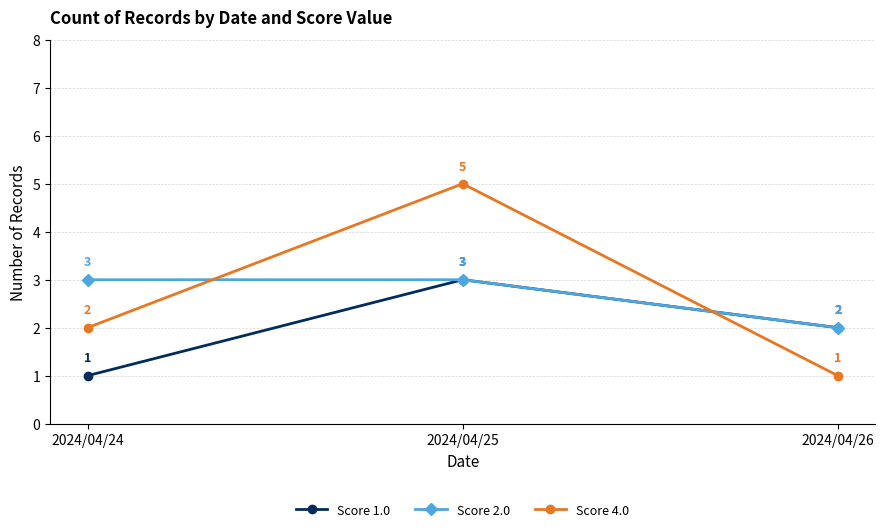

What is the total value across all series at 2024/04/24?

6